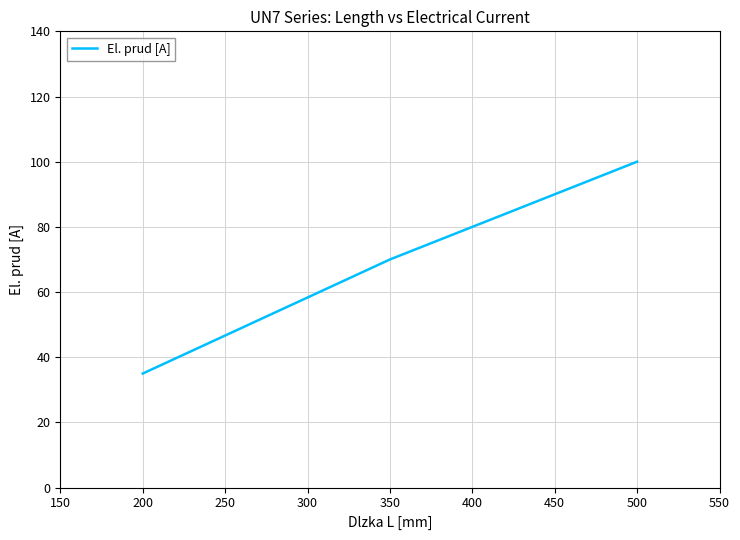

What is the approximate value at 350, to the nearest 10?

70